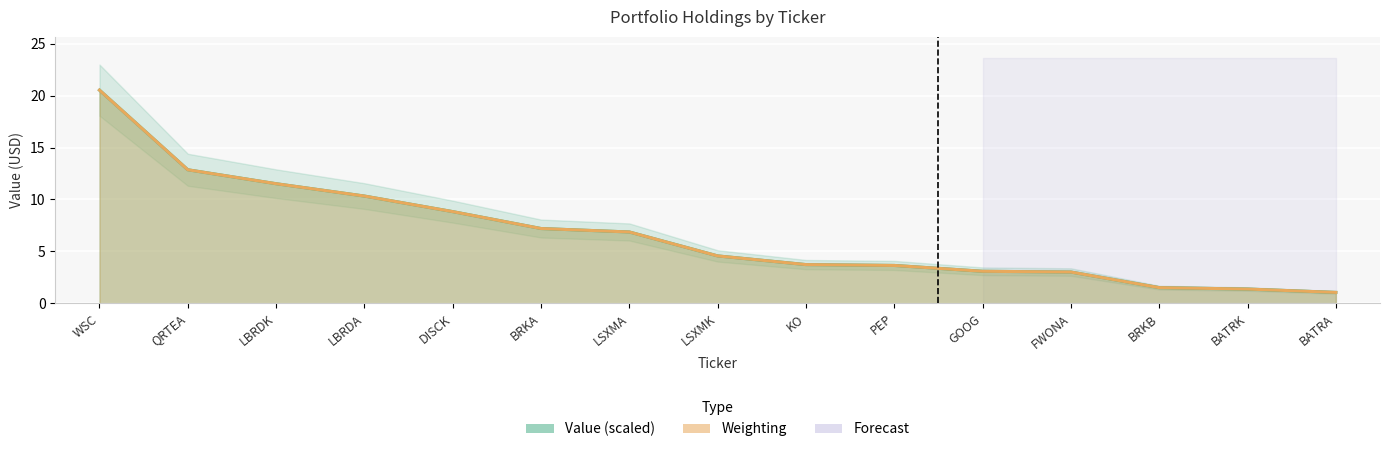

Reading left to right, extract all data points from this chart.

Value (scaled) line: WSC=20.5	QRTEA=12.9	LBRDK=11.5	LBRDA=10.3	DISCK=8.8	BRKA=7.2	LSXMA=6.9	LSXMK=4.6	KO=3.7	PEP=3.6	GOOG=3.1	FWONA=3.0	BRKB=1.5	BATRK=1.4	BATRA=1.0
Weighting line: WSC=20.5	QRTEA=12.9	LBRDK=11.5	LBRDA=10.3	DISCK=8.8	BRKA=7.2	LSXMA=6.9	LSXMK=4.6	KO=3.7	PEP=3.6	GOOG=3.1	FWONA=3.0	BRKB=1.5	BATRK=1.4	BATRA=1.0